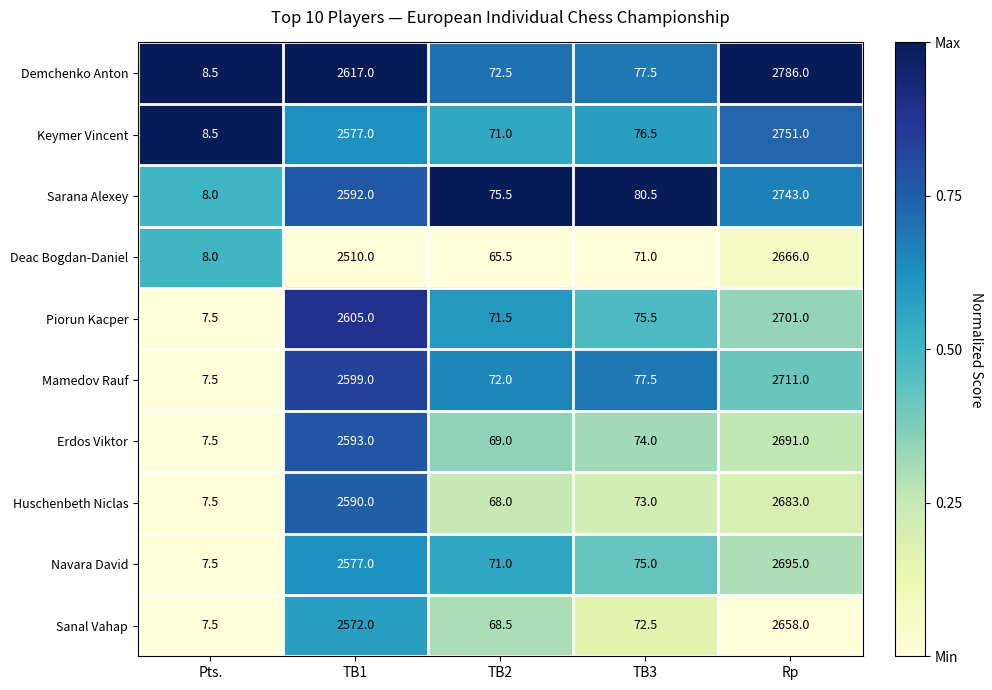

What is the greatest value displayed?

2786.0